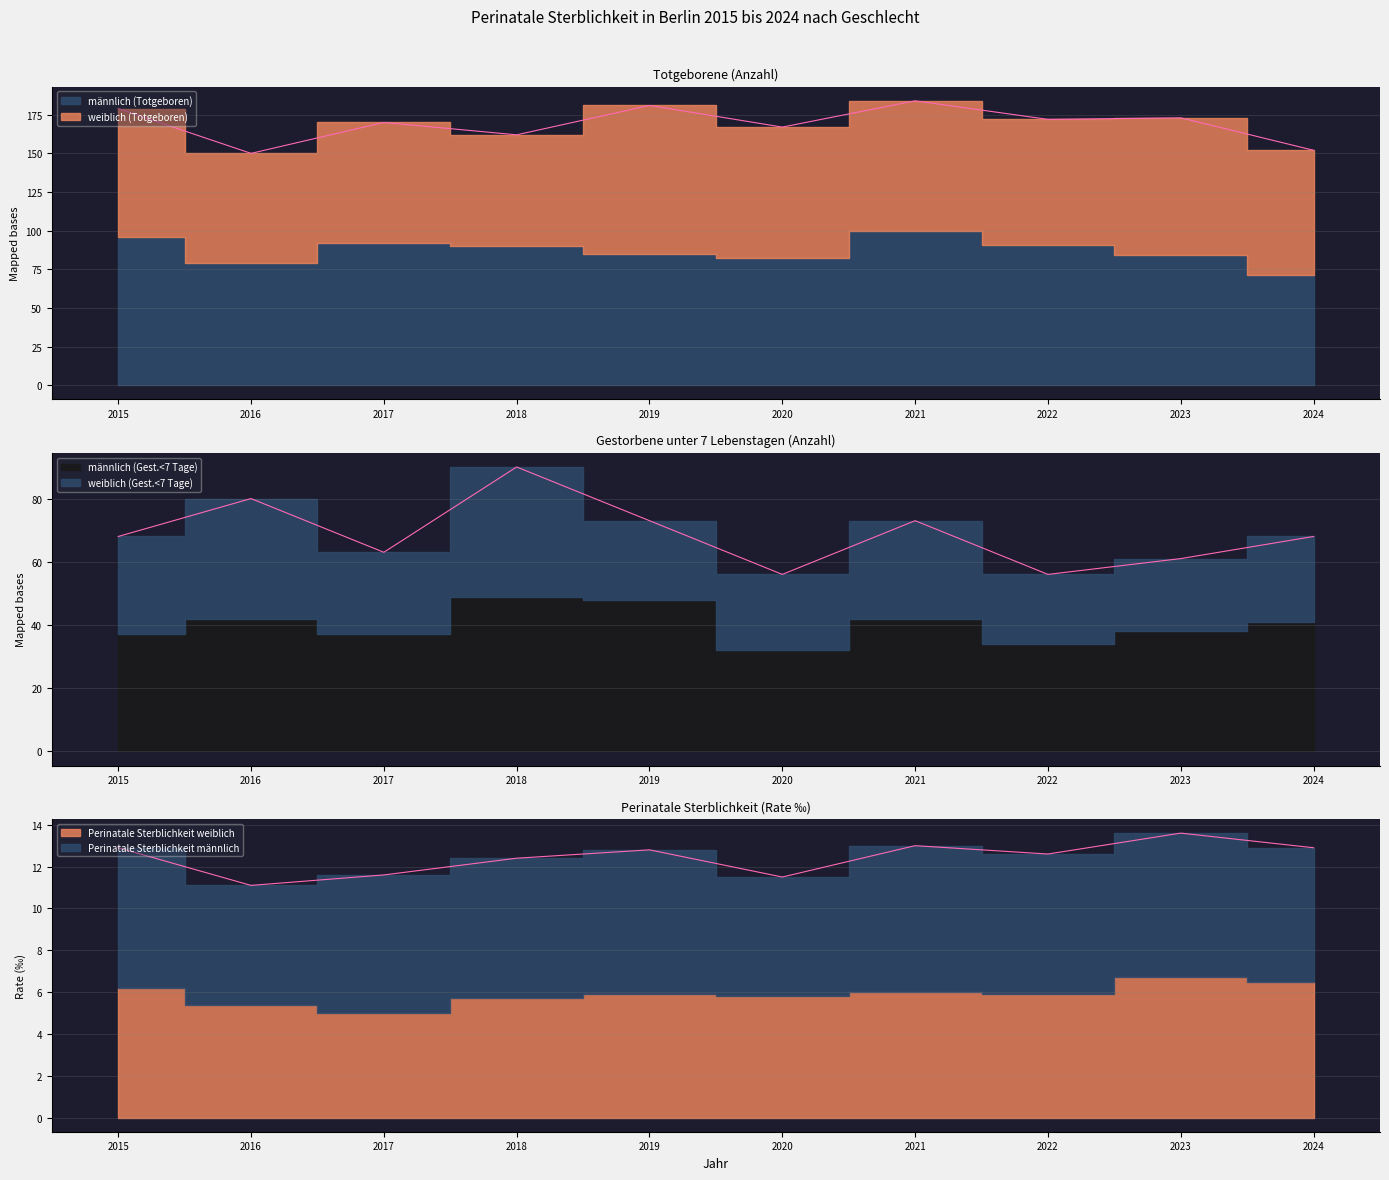

Where is weiblich (Totgeboren) nearest to the value 83?

2015